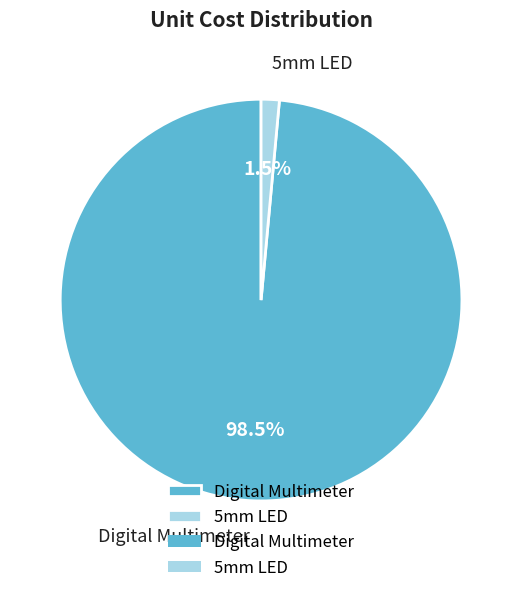

To the nearest percent, what is the combined percentage of Digital Multimeter and 5mm LED?

100%